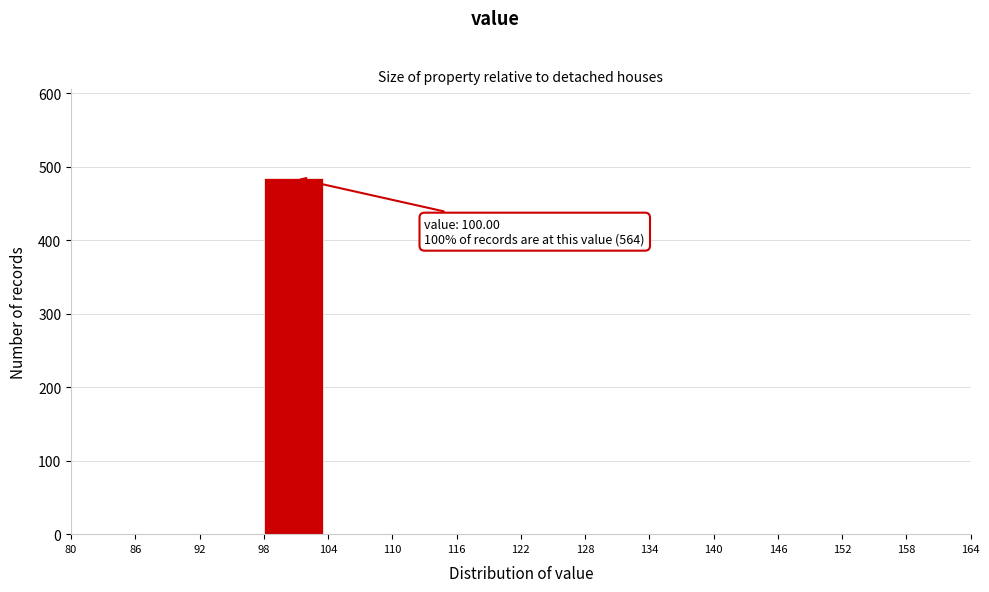

Over which range of the x-axis is the bar tallest?

98 to 104